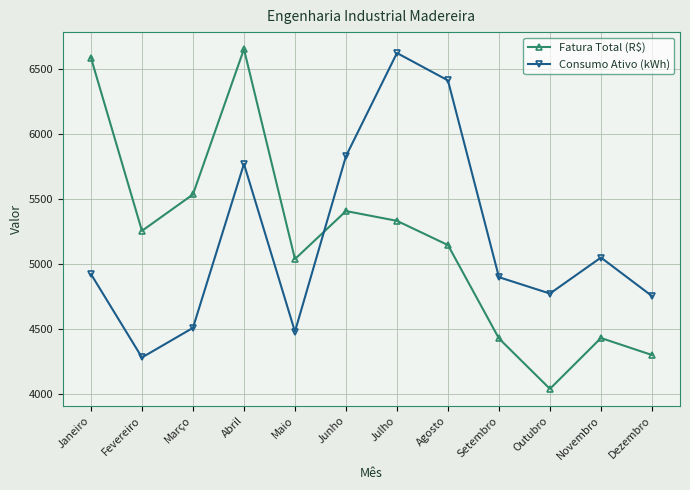

What is the total value across all series at Fevereiro?

9536.4